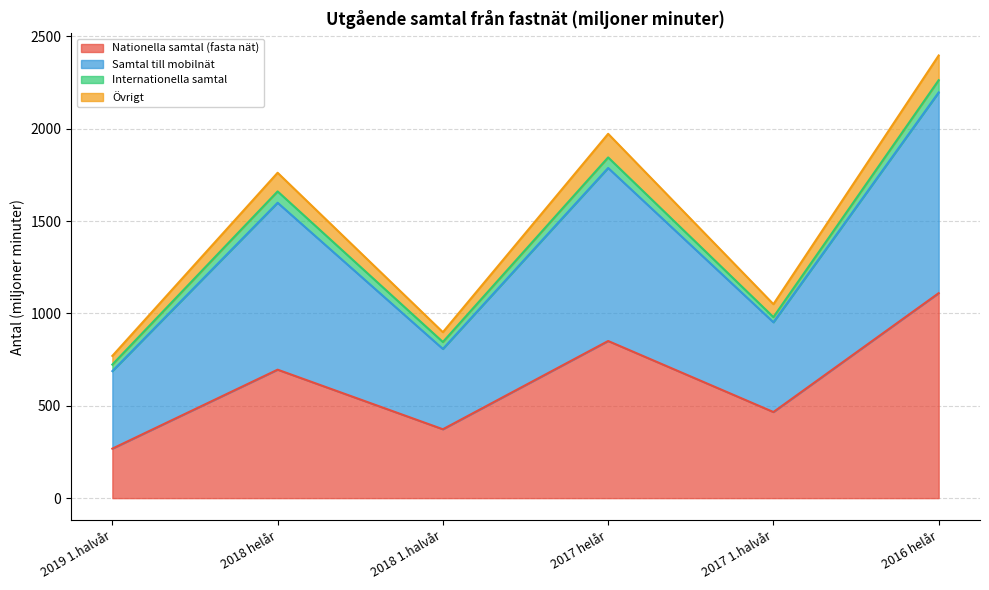

At which label does Nationella samtal (fasta nät) first exceed 695?

2018 helår